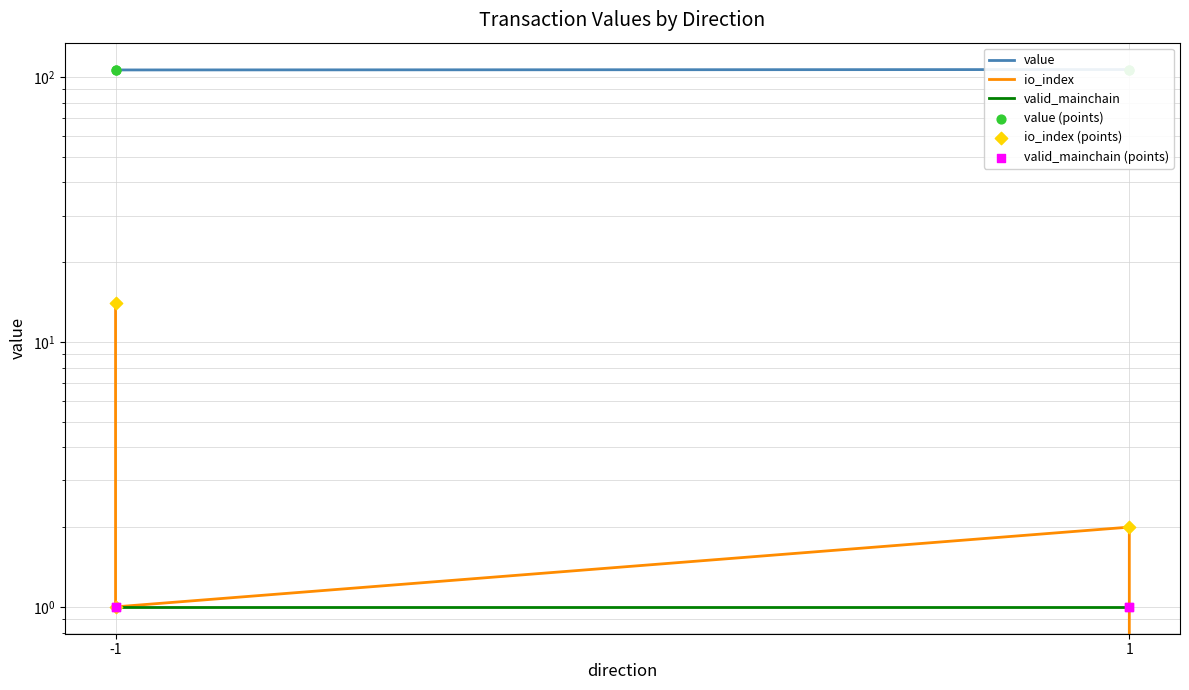

Which series has the largest total across all categories?

value